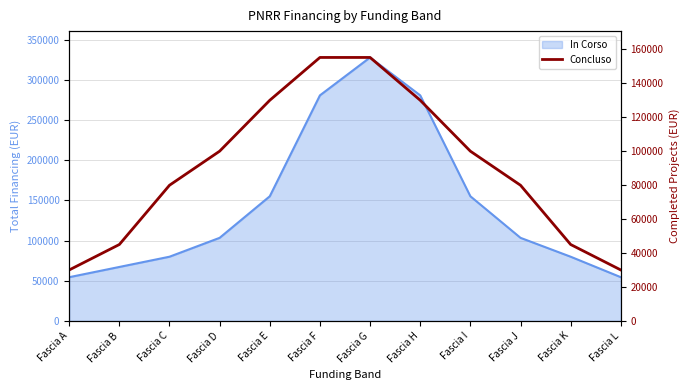

What is the smallest value displayed?

30000